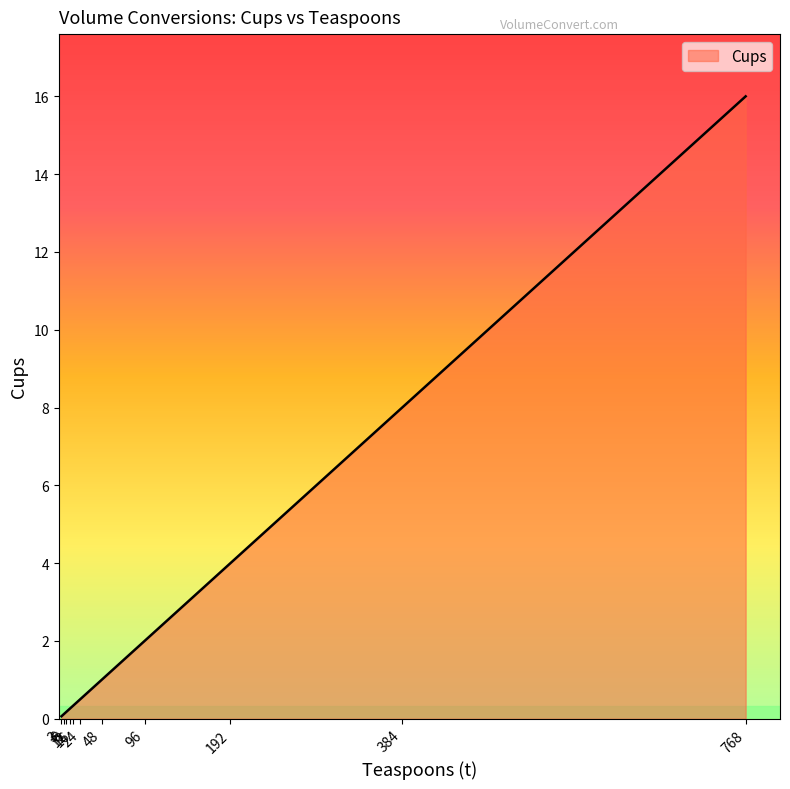

What is the difference between the maximum and minimum values?

15.9